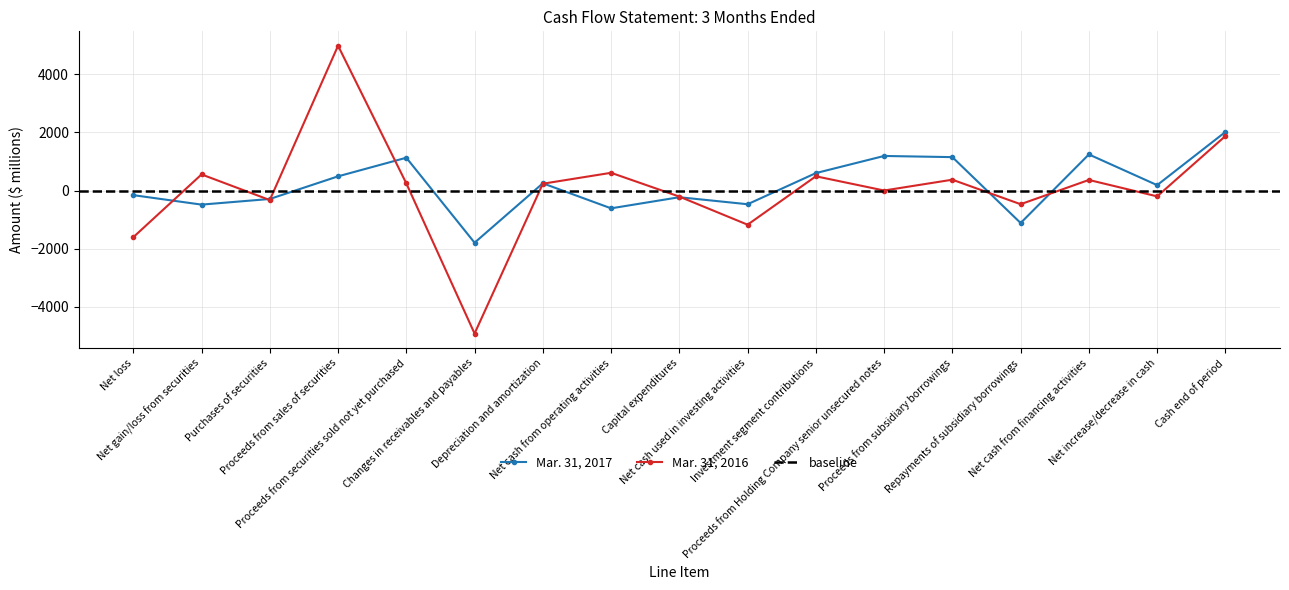

Does the chart display data point markers on the line(s)?

Yes